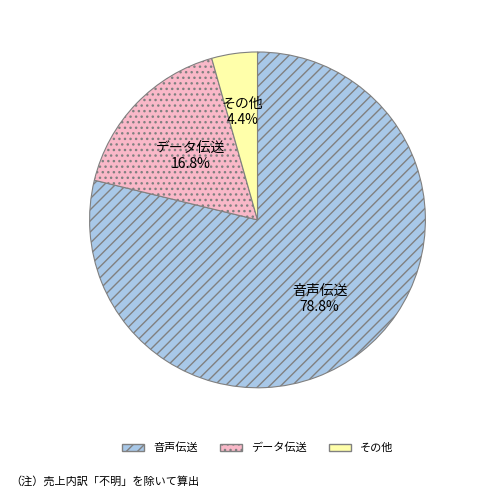

Is there any slice that represents more than half of the pie?

Yes